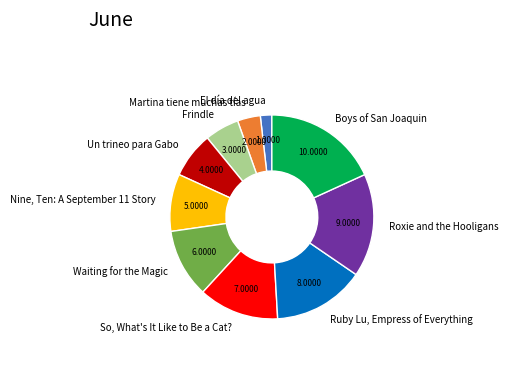

What is the largest slice in the pie chart?

Boys of San Joaquin